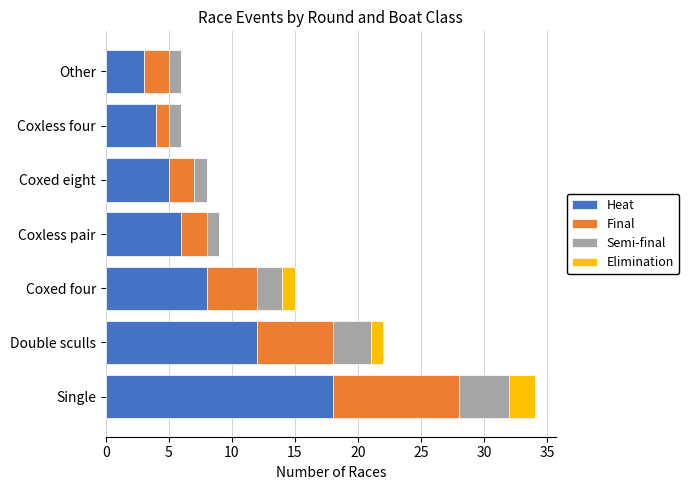

The Heat series shows 12 at Double sculls. True or false?

True